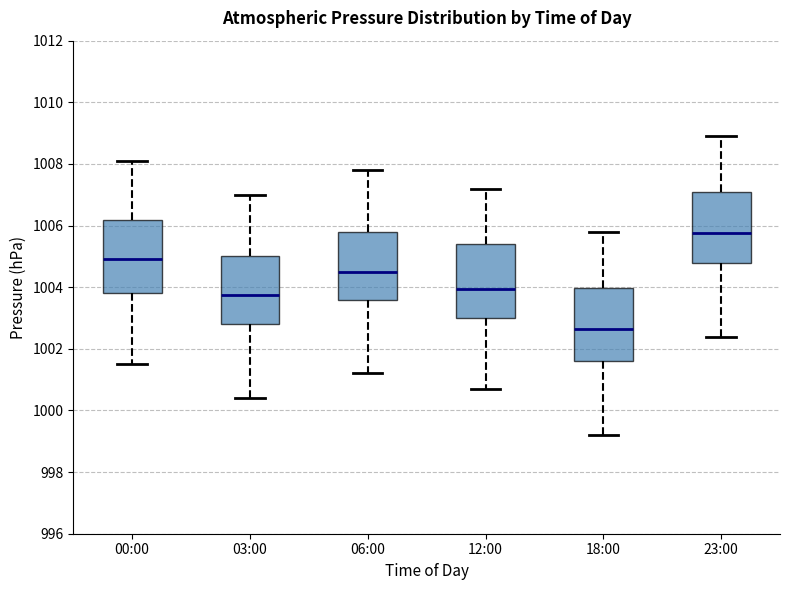

Which box's median line is the highest?

23:00